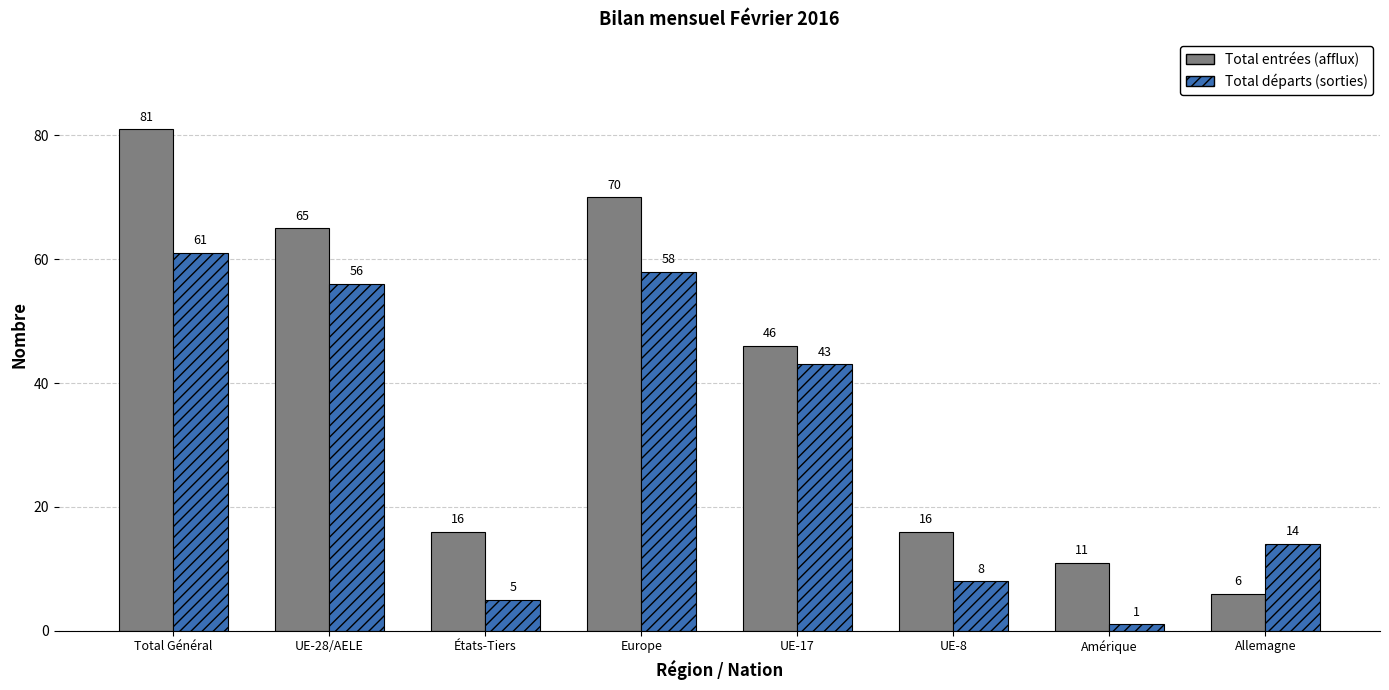

What is the maximum value for Total départs (sorties)?

61